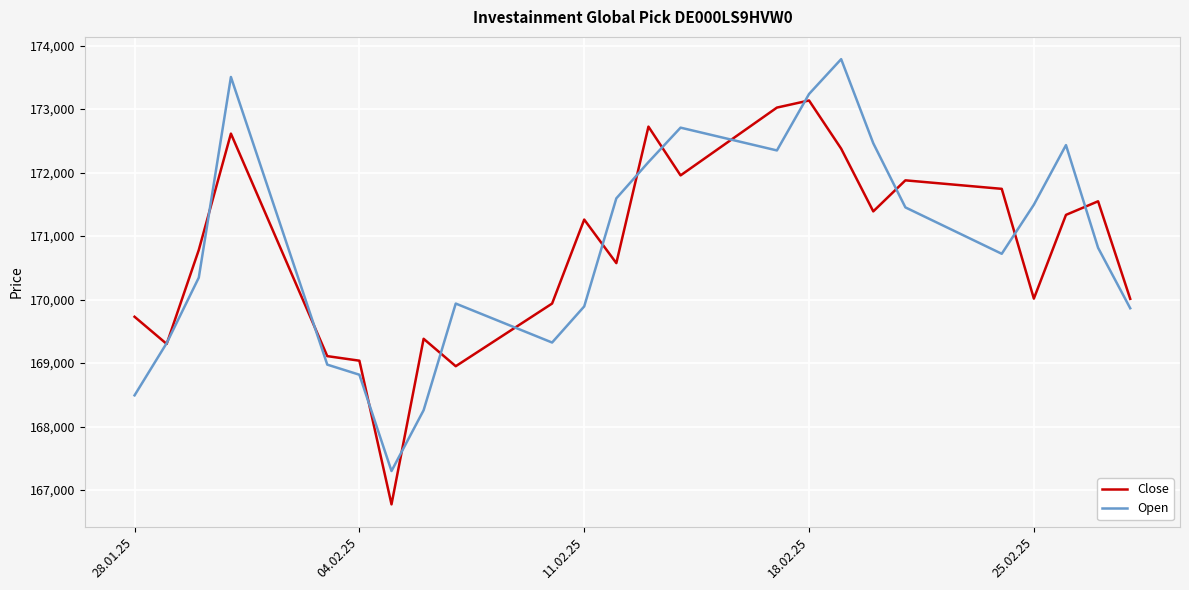

Rank the series by their maximum value, from lowest to highest.

Close, Open